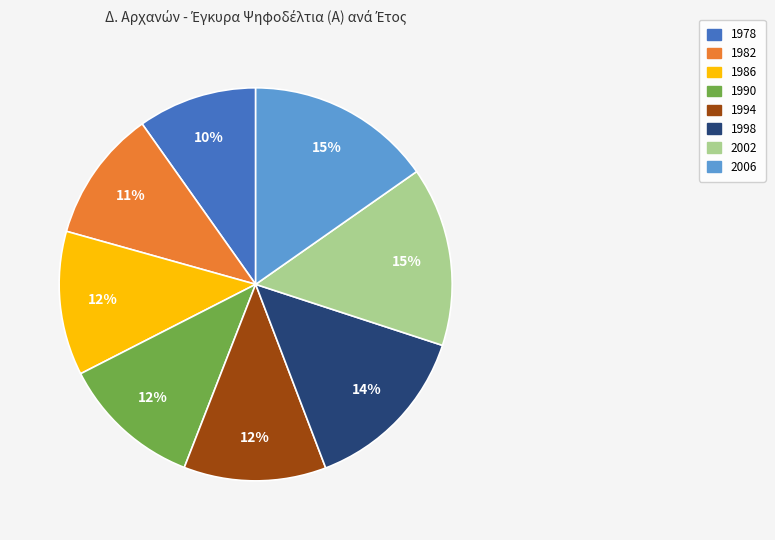

Between 1986 and 2002, which is larger?

2002